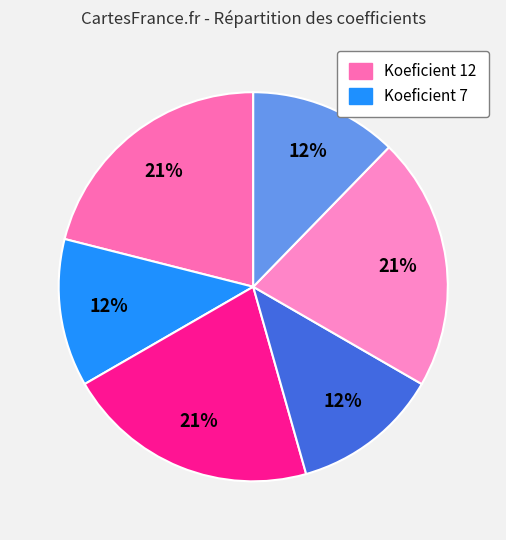

How many segments does this pie chart have?

6